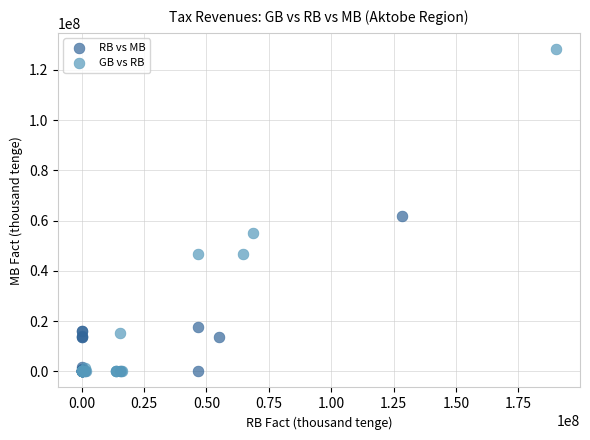

Which series reaches the maximum Y coordinate?

GB vs RB